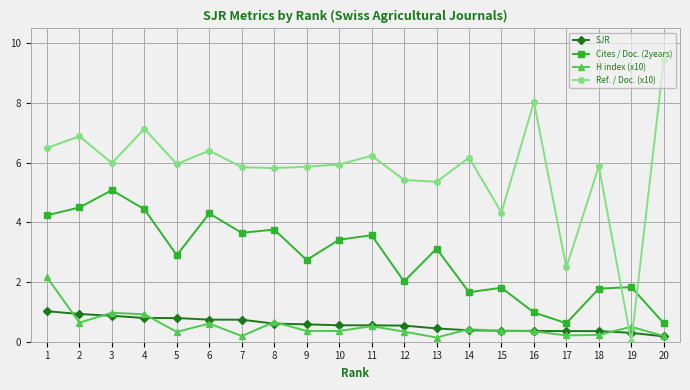

What is the difference between the Ref. / Doc. (x10) values at 12 and 18?

0.5